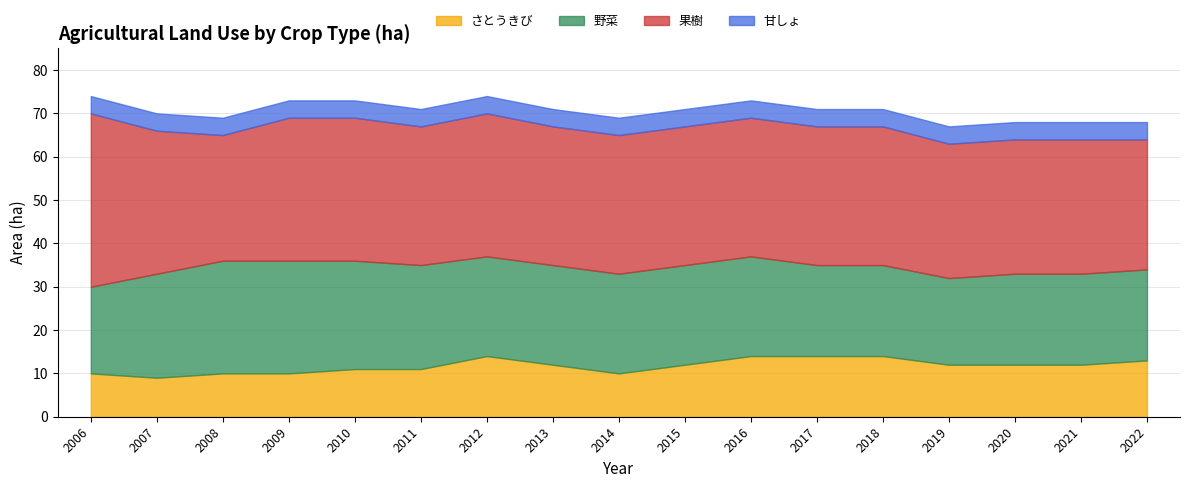

What is the value of the 果樹 point at the 2nd from the left?

33